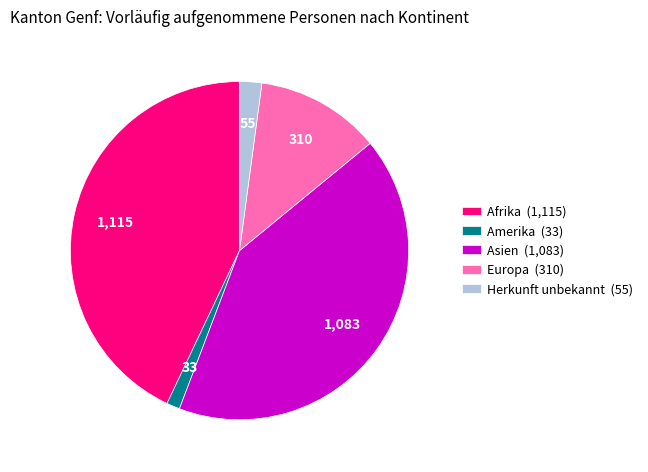

Is it true that Amerika (33) is 1% of the pie?

True